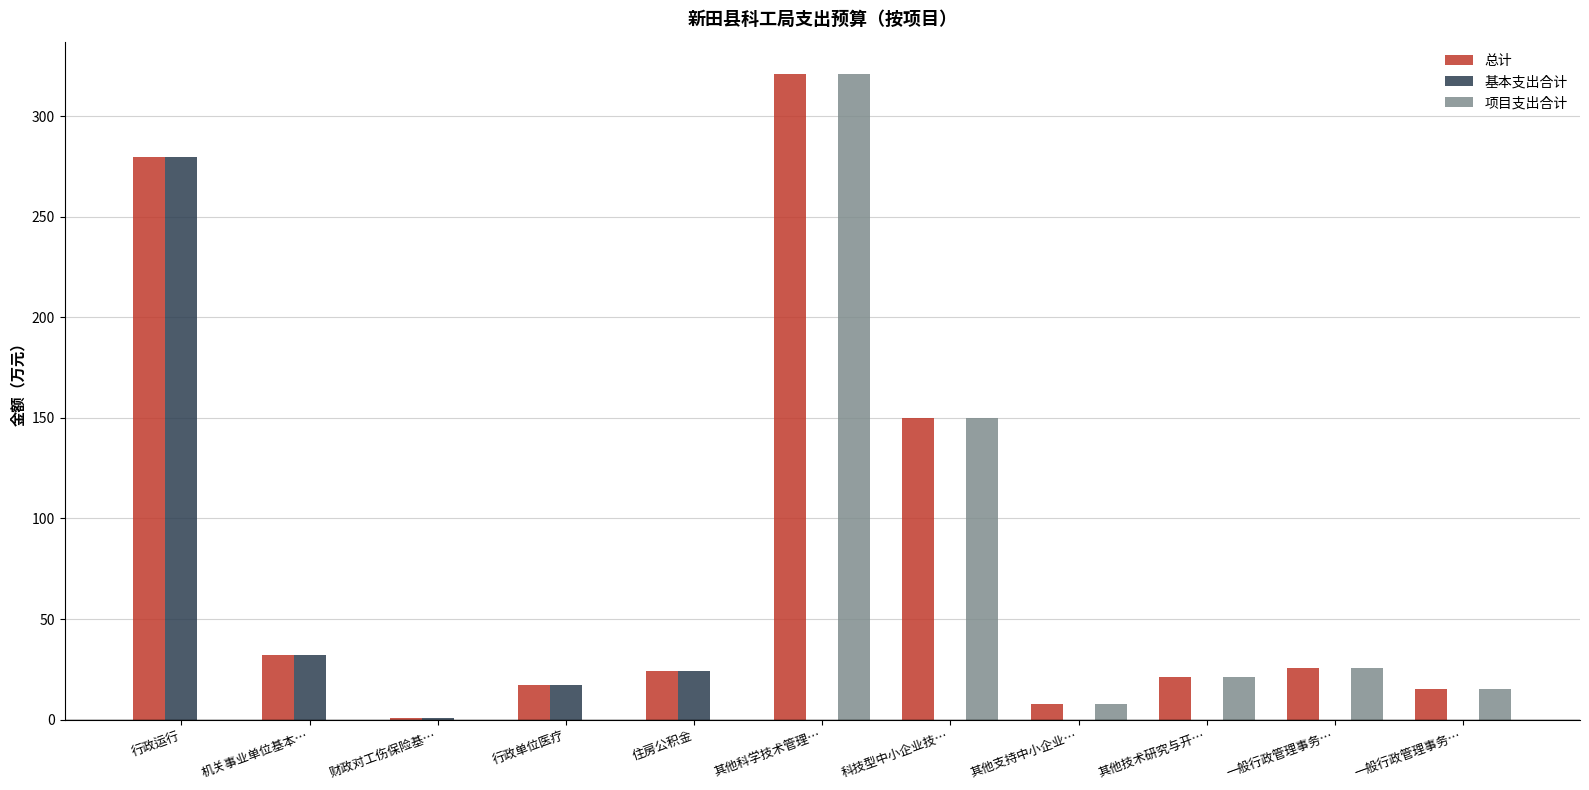

Where is 项目支出合计 nearest to the value 160?

科技型中小企业技…